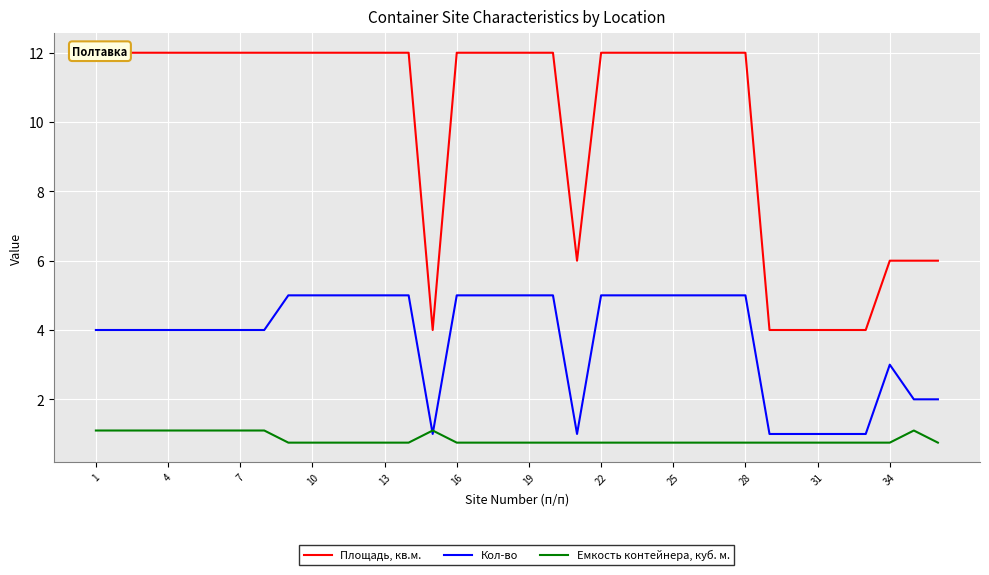

The Емкость контейнера, куб. м. series shows 2.0 at 4. True or false?

False